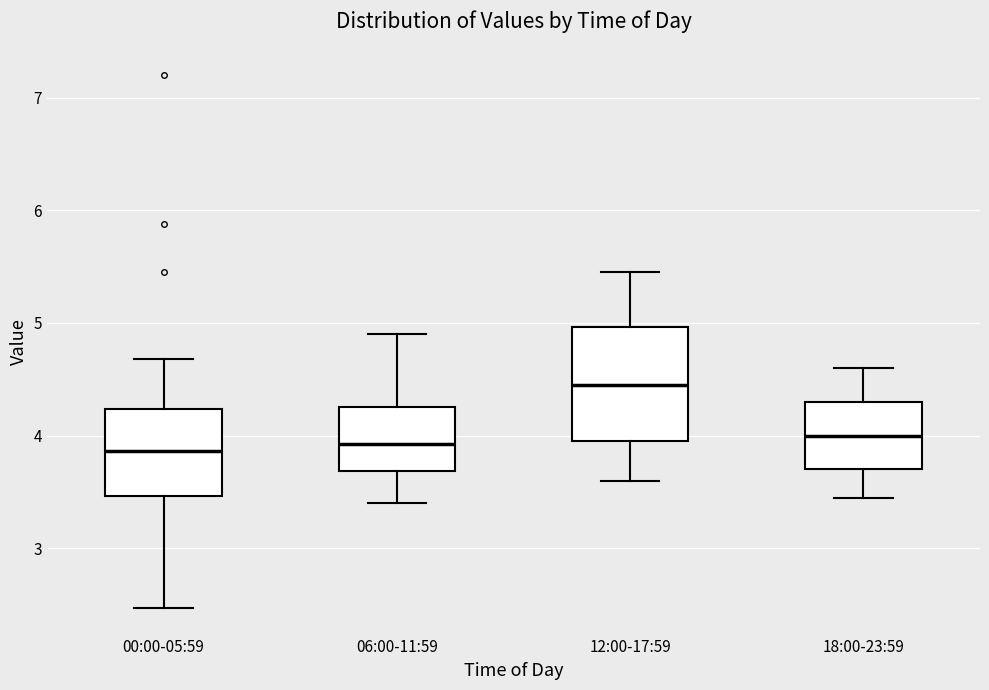

Where does the median line of the box for 00:00-05:59 sit on the y-axis? The values are not printed on the chart, so give them approximately, as read against the axis.

3.9